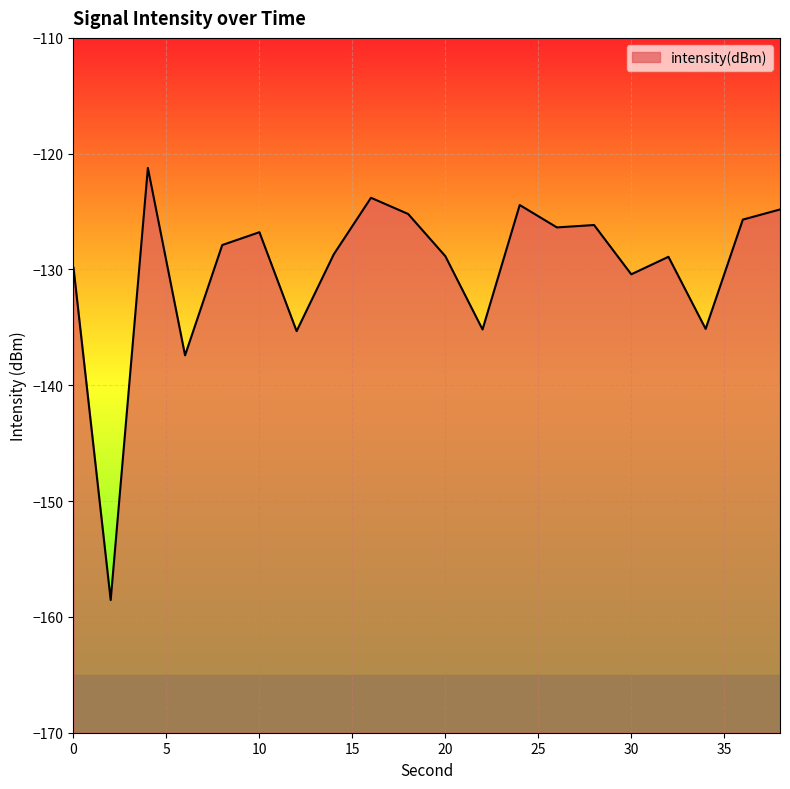

List the labels in order of value, largest first.

4, 16, 24, 38, 18, 36, 28, 26, 10, 8, 14, 20, 32, 0, 30, 34, 22, 12, 6, 2